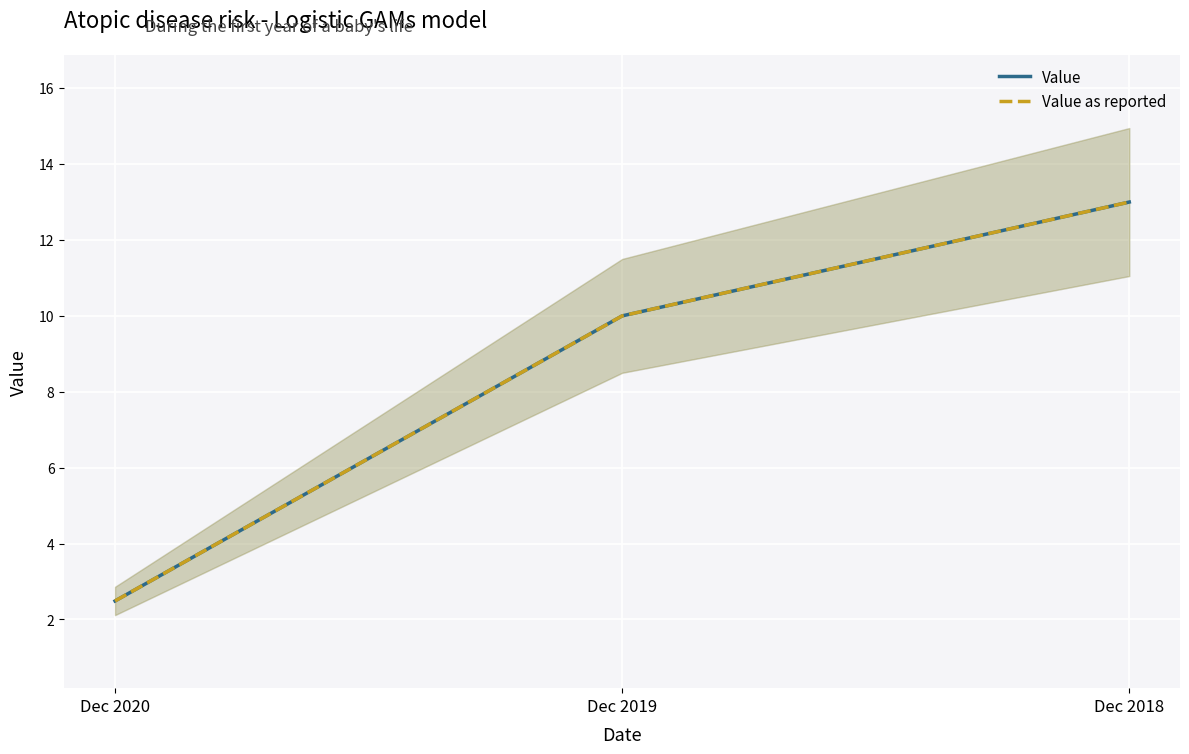

Rank the series at Dec 2020 from lowest to highest value.

Value, Value as reported